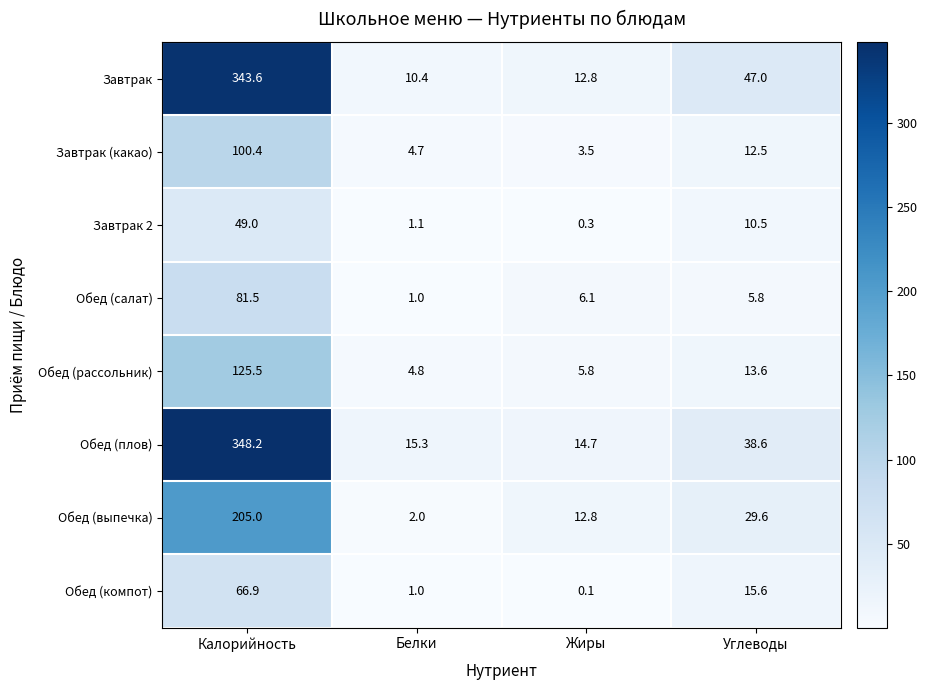

What is the difference between the highest and lowest values at Углеводы?

41.2